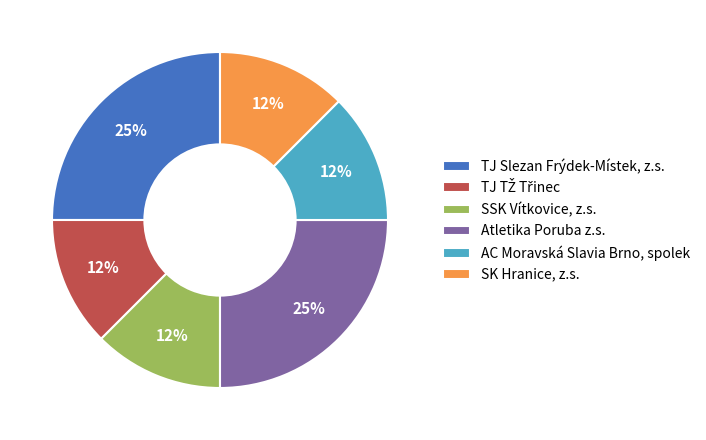

Is there any slice that represents more than half of the pie?

No